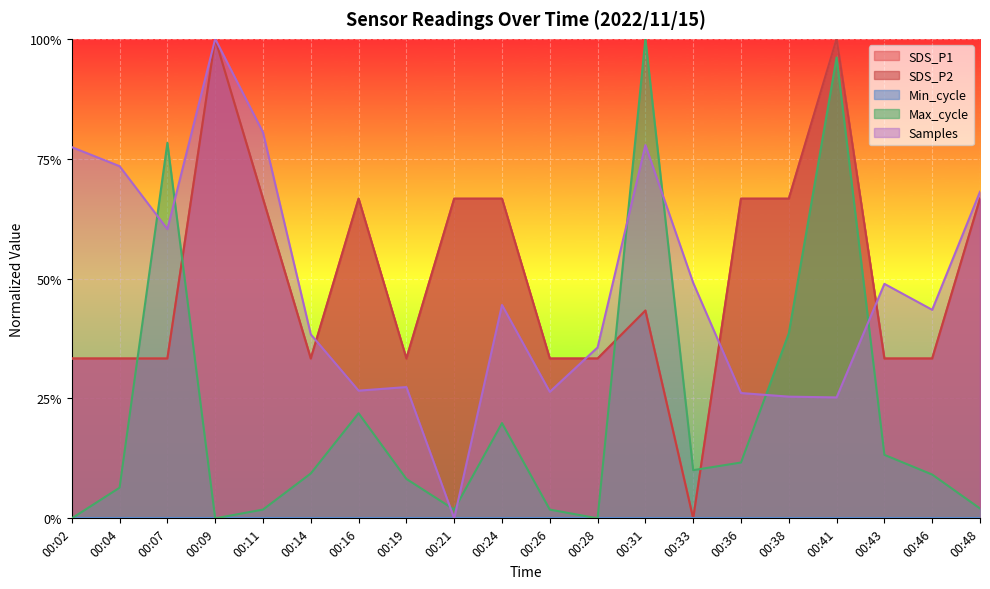

True or false: Max_cycle has a value of 0.8 at 00:07.

True